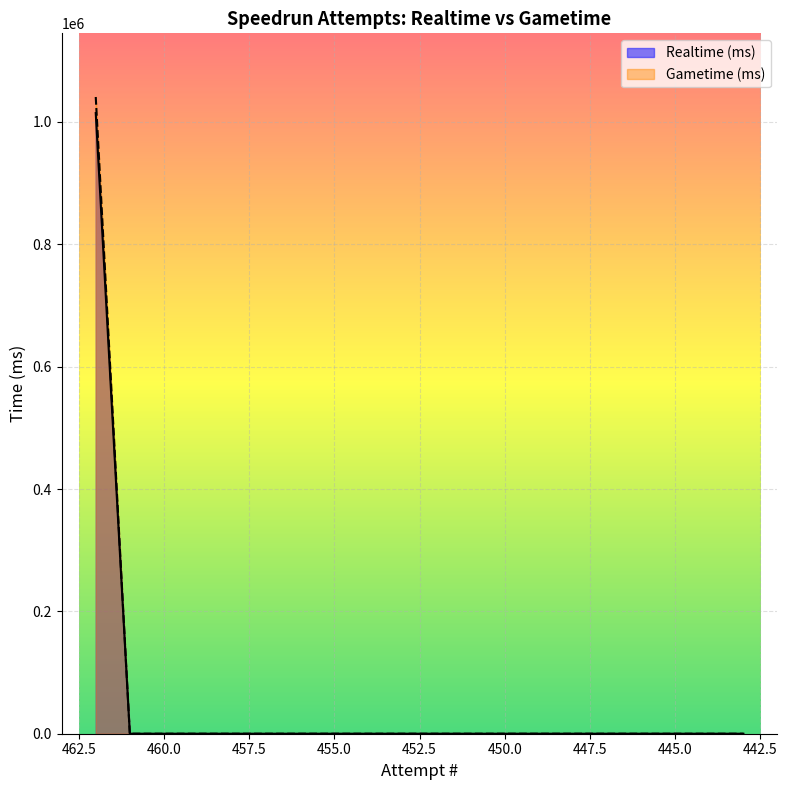

Which series has the widest spread of values?

Gametime (ms)